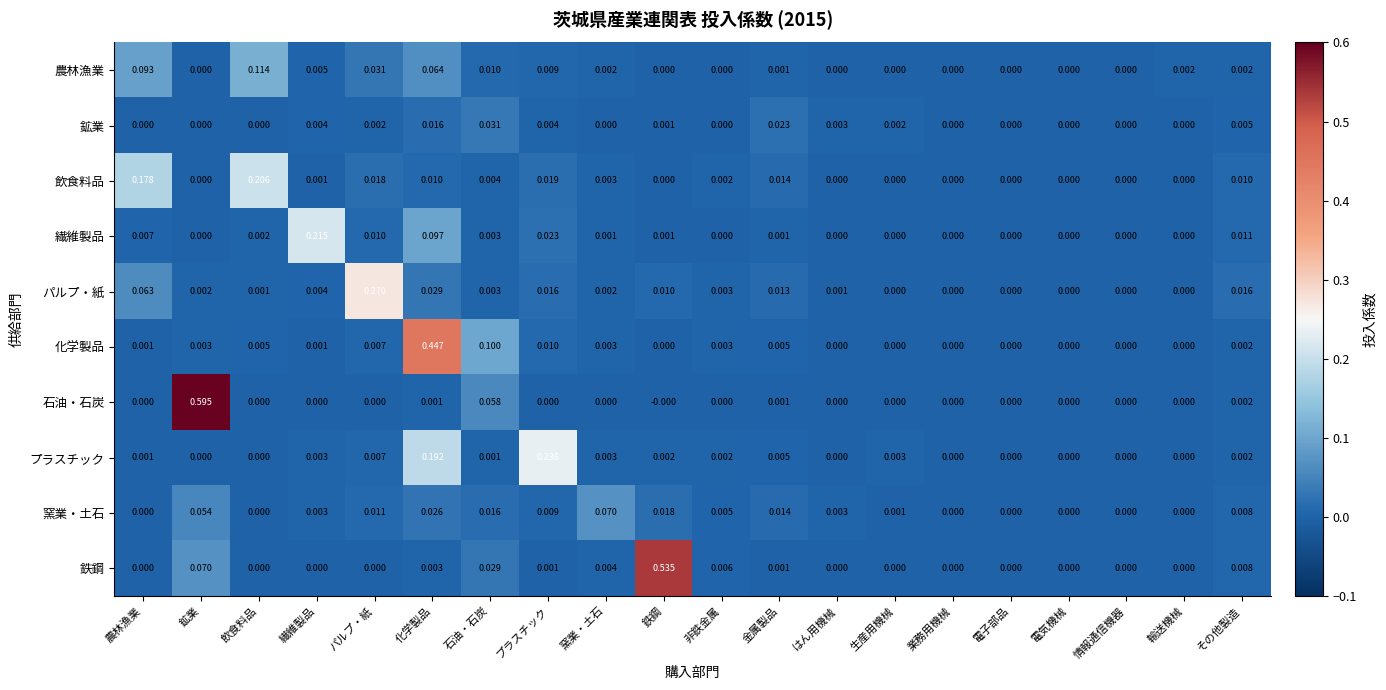

Is the value of 化学製品 at 業務用機械 greater than the value of 農林漁業 at 金属製品?

No